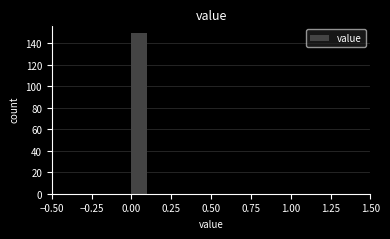

Read against the x-axis, roughly where is the centre of the tallest bar?

0.05